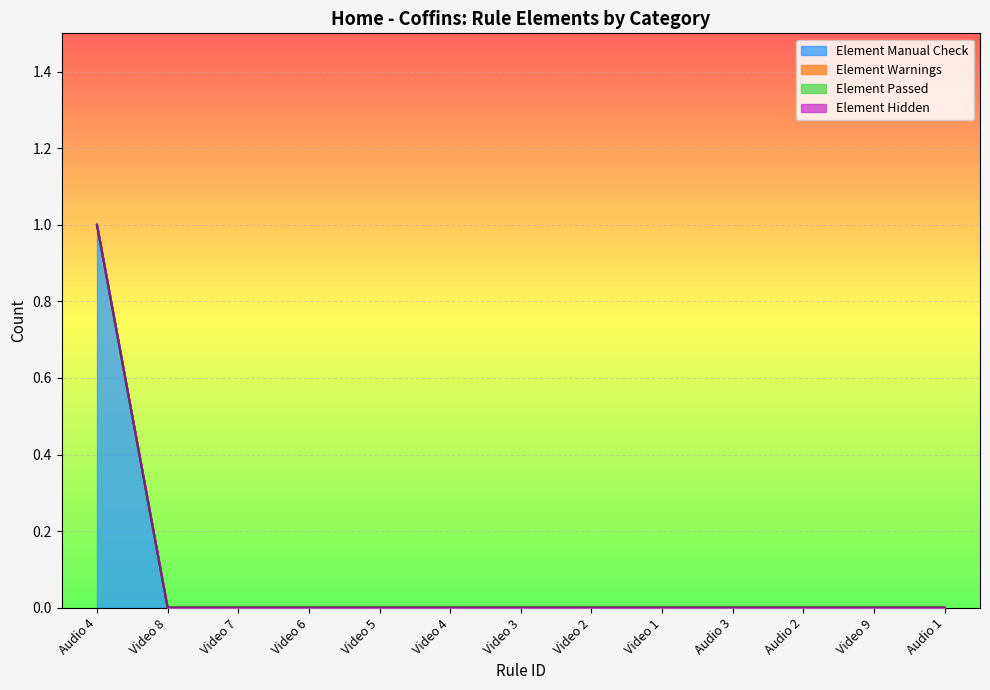

What is the sum of all Element Manual Check values?

1